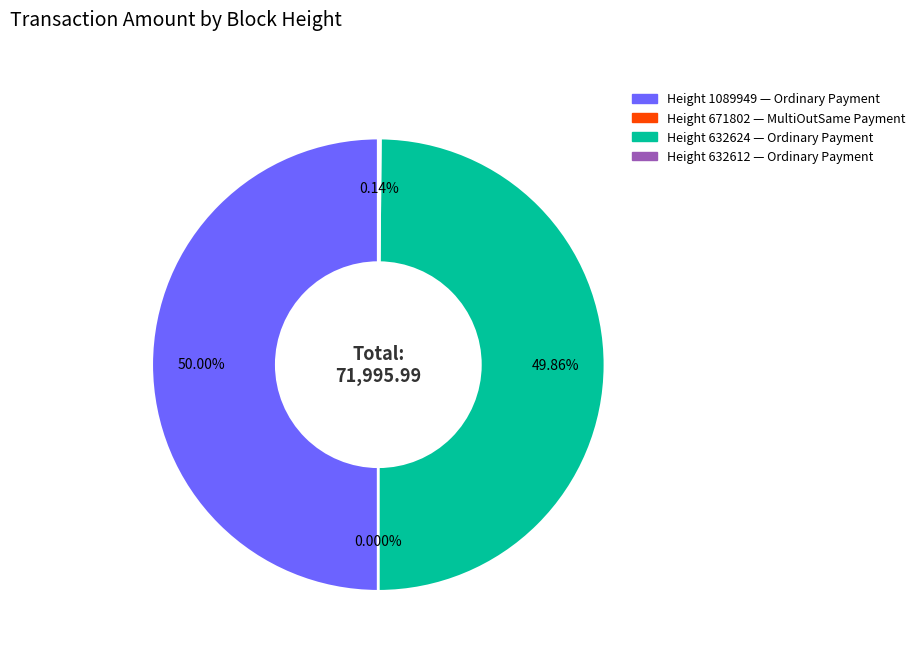

Which category has the biggest portion of the pie?

1089949